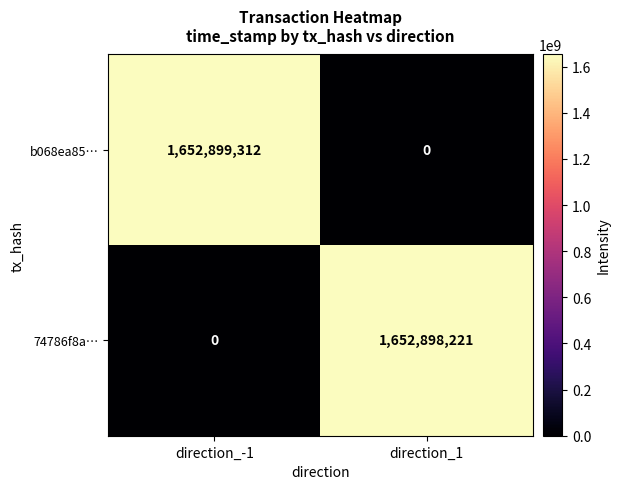

Reading left to right, extract all data points from this chart.

b068ea85…: 1652899312	0
74786f8a…: 0	1652898221